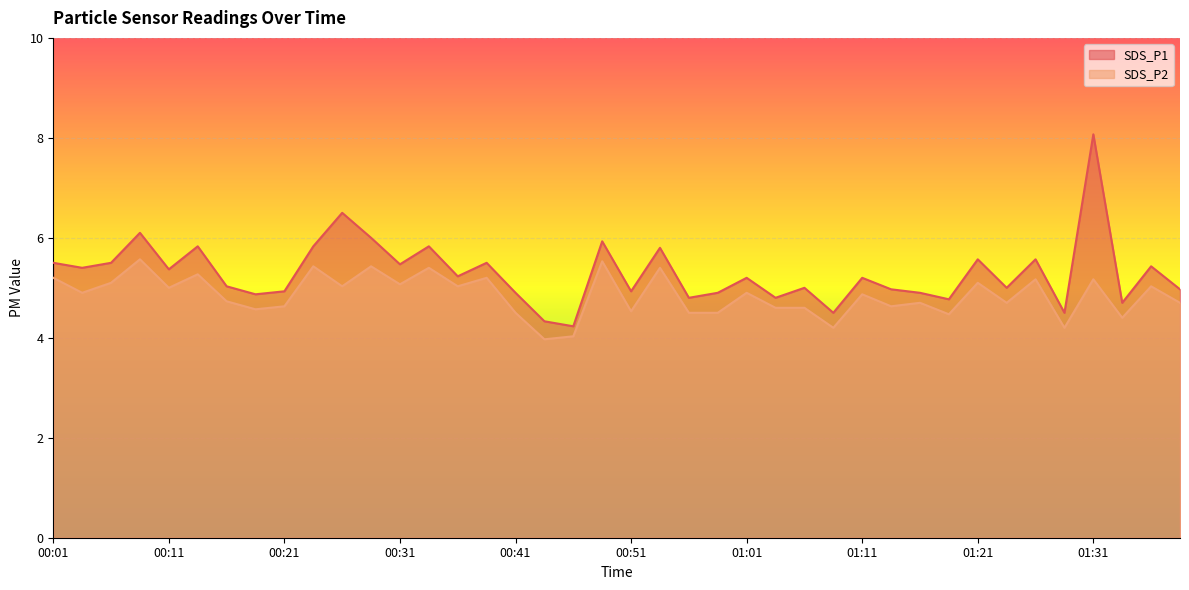

Does the chart display data point markers on the line(s)?

No